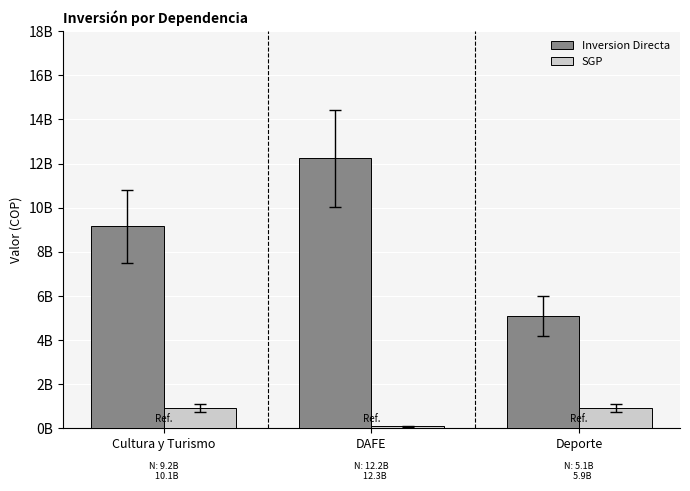

At which label is Inversion Directa closest to 8672879318?

Cultura y Turismo